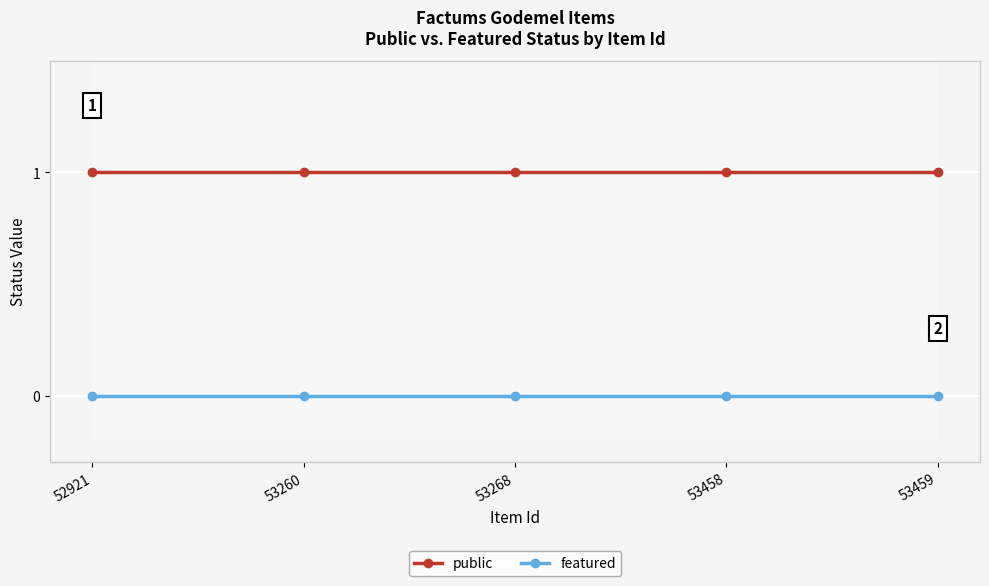

How many lines are shown in the chart?

2